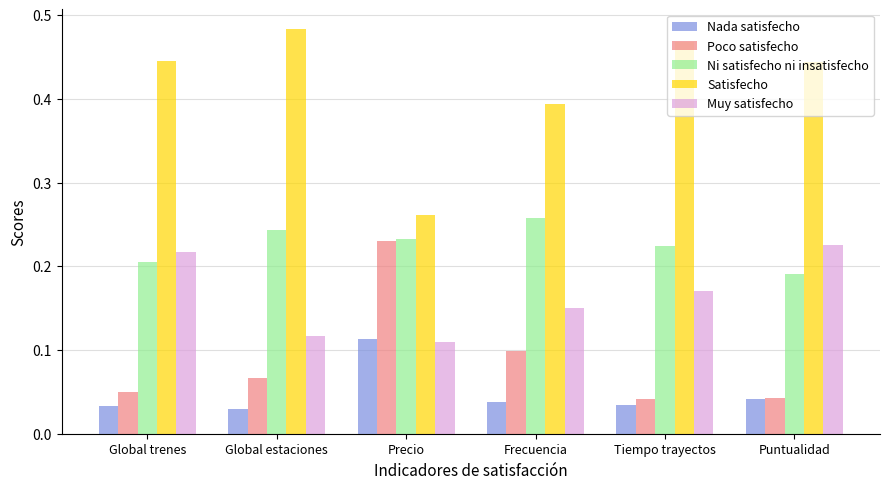

How many Ni satisfecho ni insatisfecho values are between 0 and 1?

6